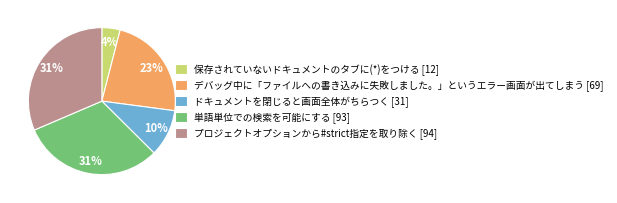

Approximately how many times larger is the value at 単語単位での検索を可能にする [93] compared to プロジェクトオプションから#strict指定を取り除く [94]?

1.0